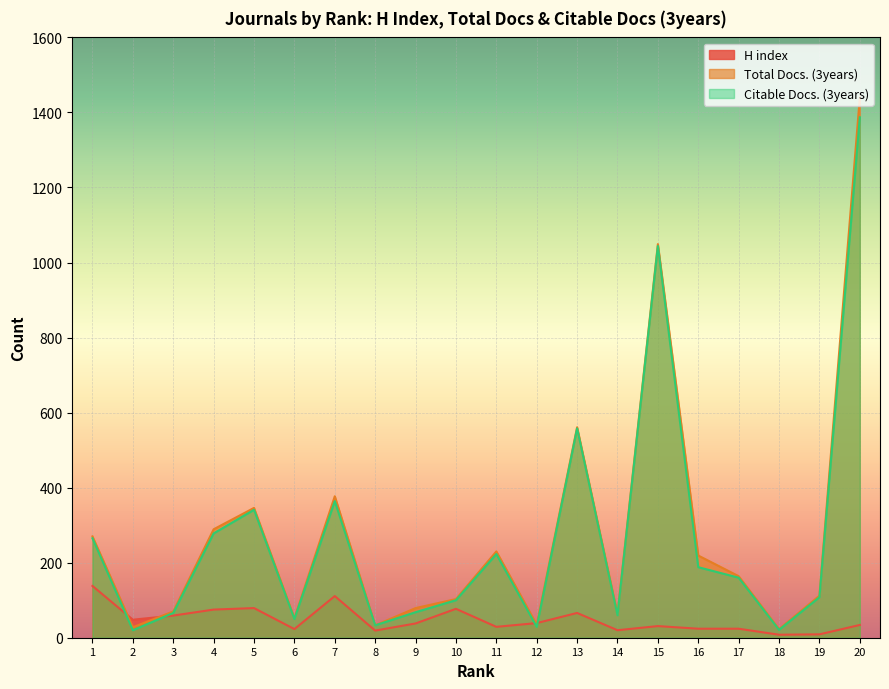

How many lines are shown in the chart?

3